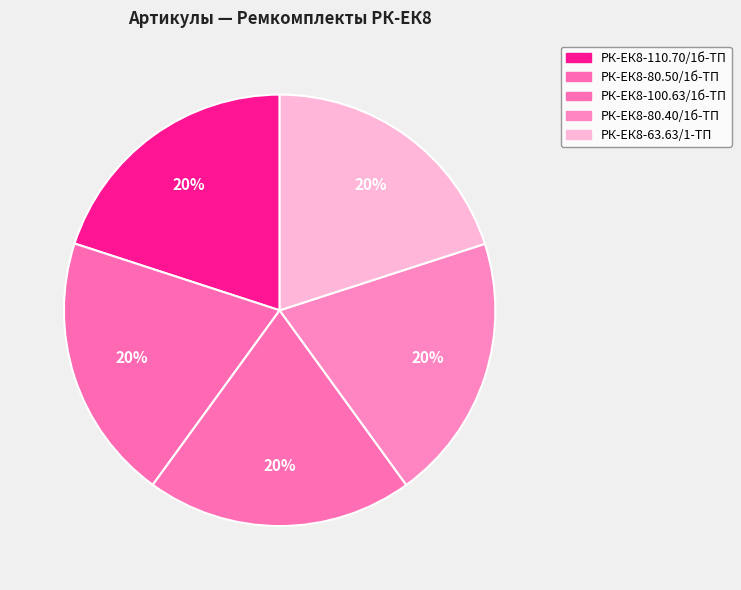

How many segments does this pie chart have?

5